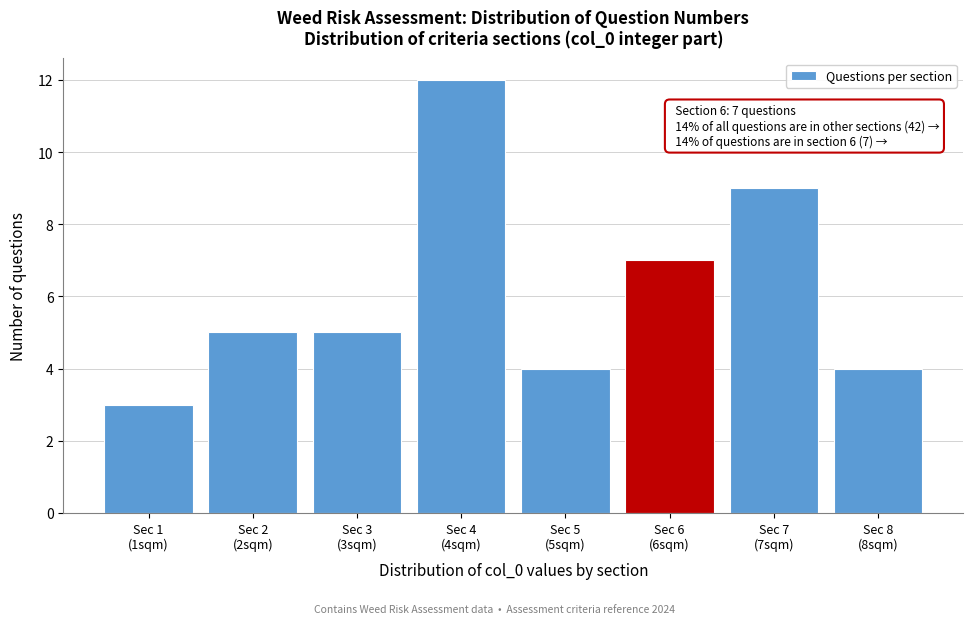

Reading left to right, extract all data points from this chart.

3	5	5	12	4	7	9	4